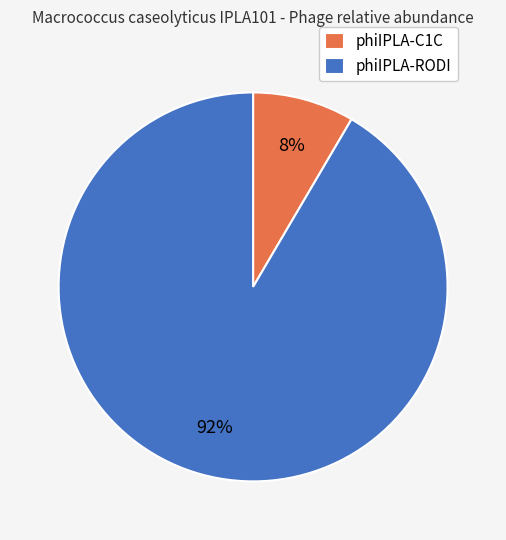

The phiIPLA-C1C slice represents 8% of the pie. True or false?

True